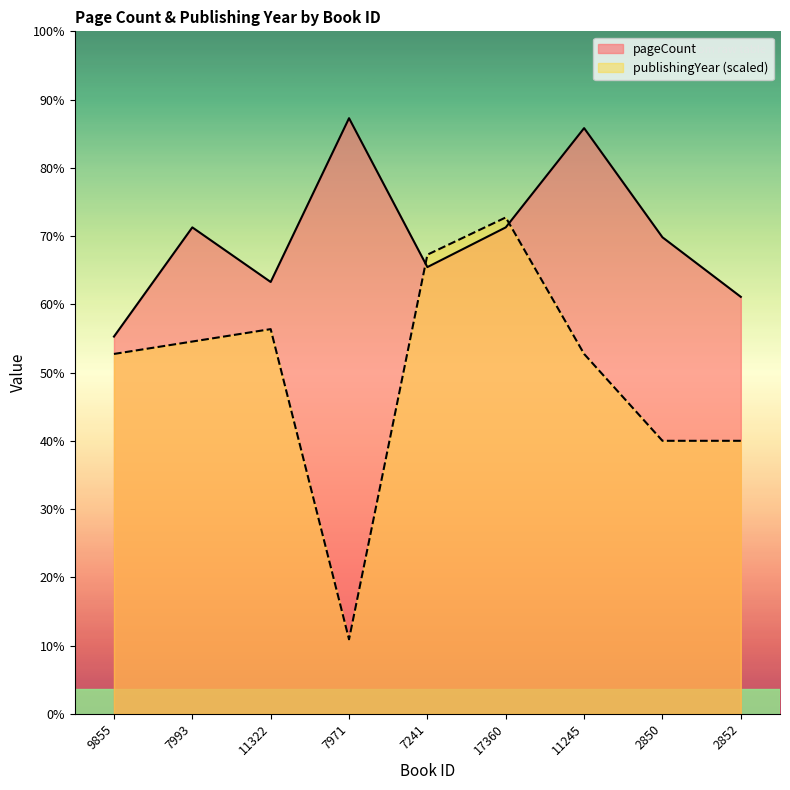

What is the sum of all publishingYear values?

2460